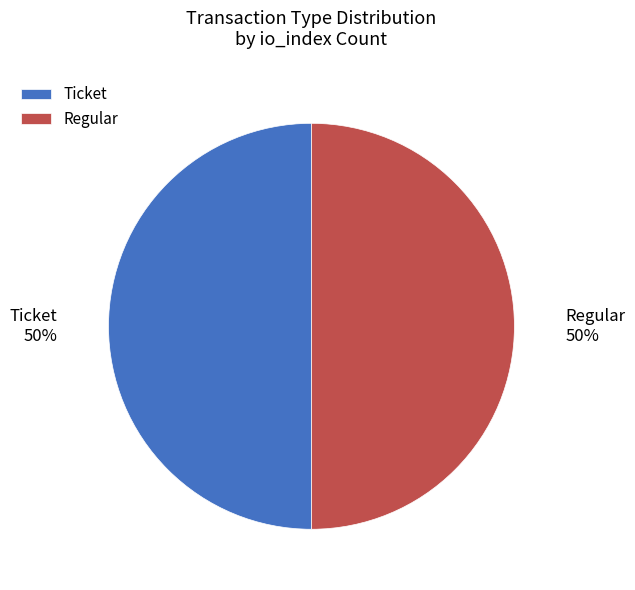

To the nearest percent, what is the average slice percentage?

50%